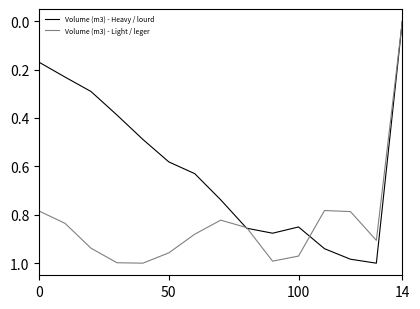

Rank the series by their average value, from lowest to highest.

Volume (m3) - Heavy / lourd, Volume (m3) - Light / leger